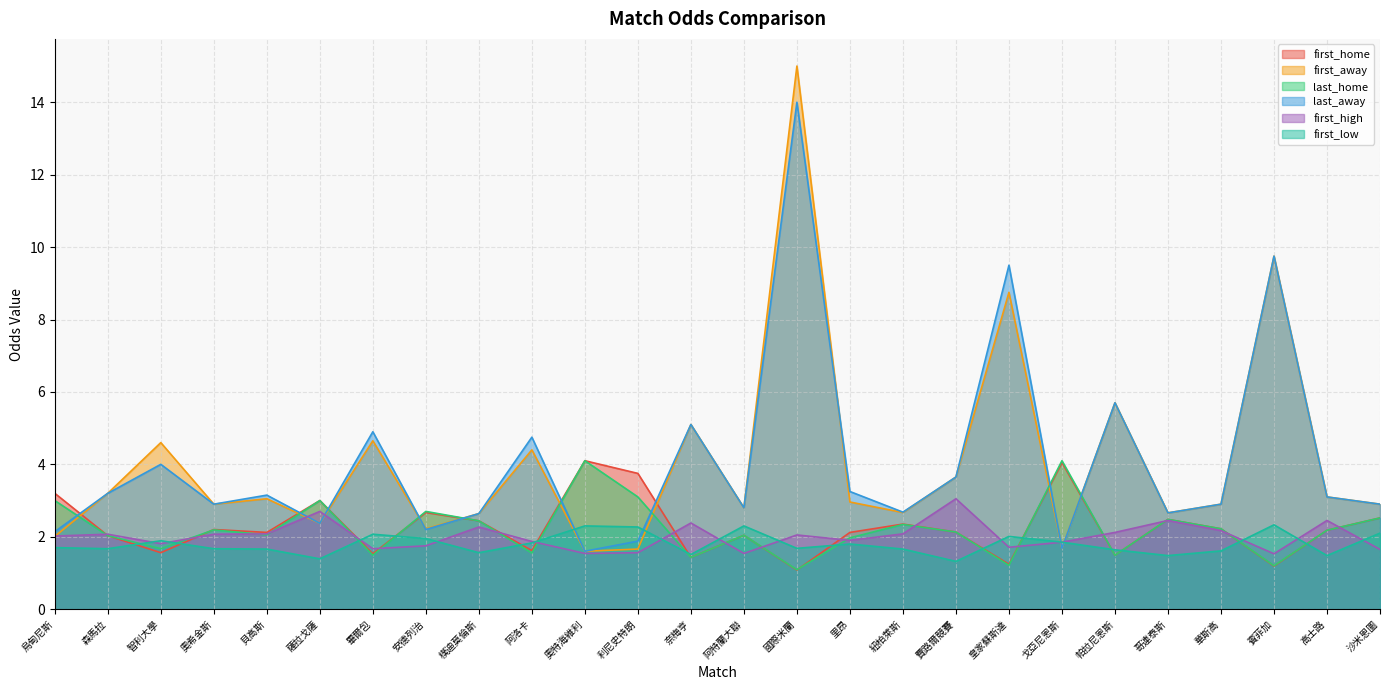

What is the label of the 13th point from the right?

阿特蘭大聯